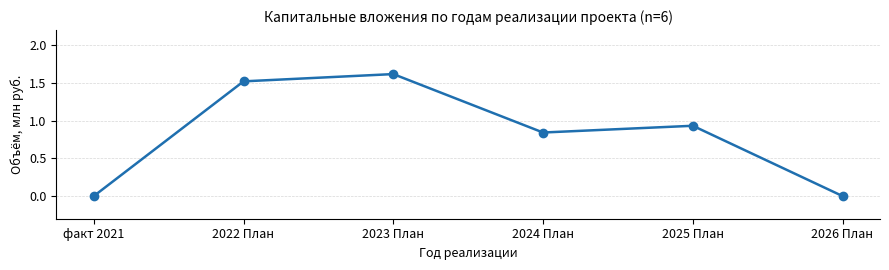

How many lines are shown in the chart?

1